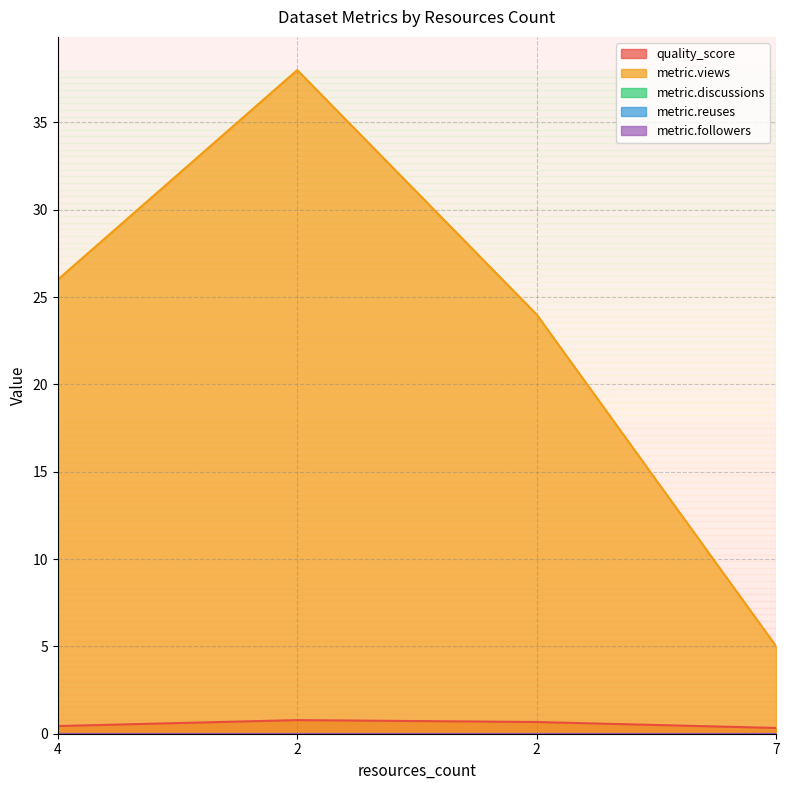

True or false: metric.discussions and metric.followers intersect in this chart.

False